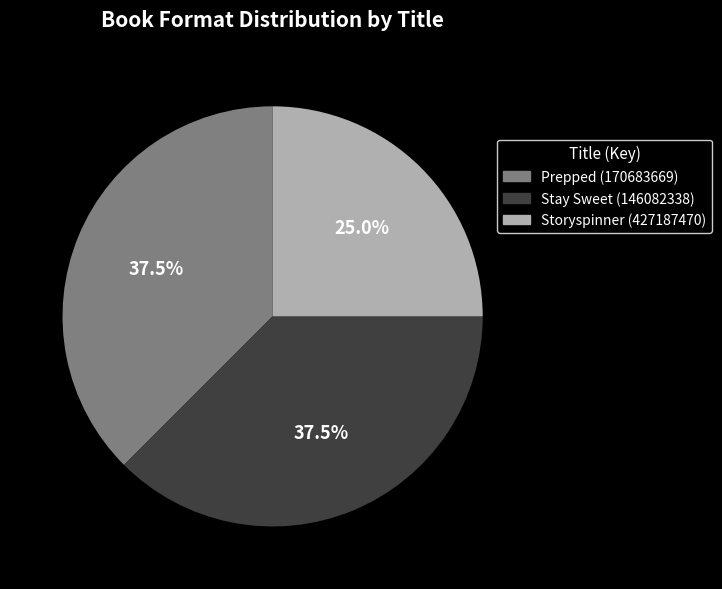

How many slices are in this pie chart?

3